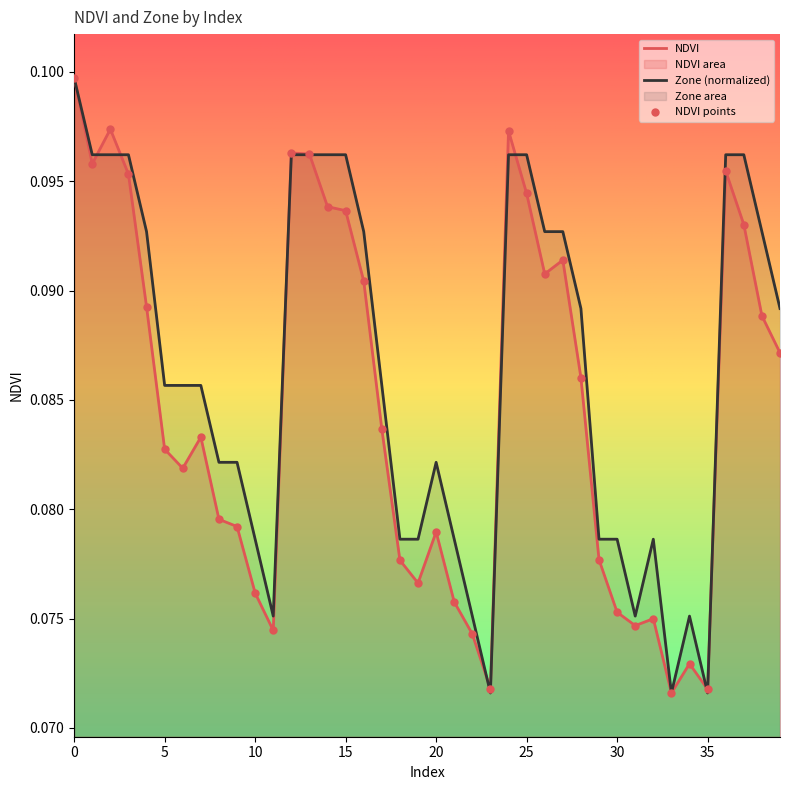

Which series reaches the minimum Y coordinate?

NDVI